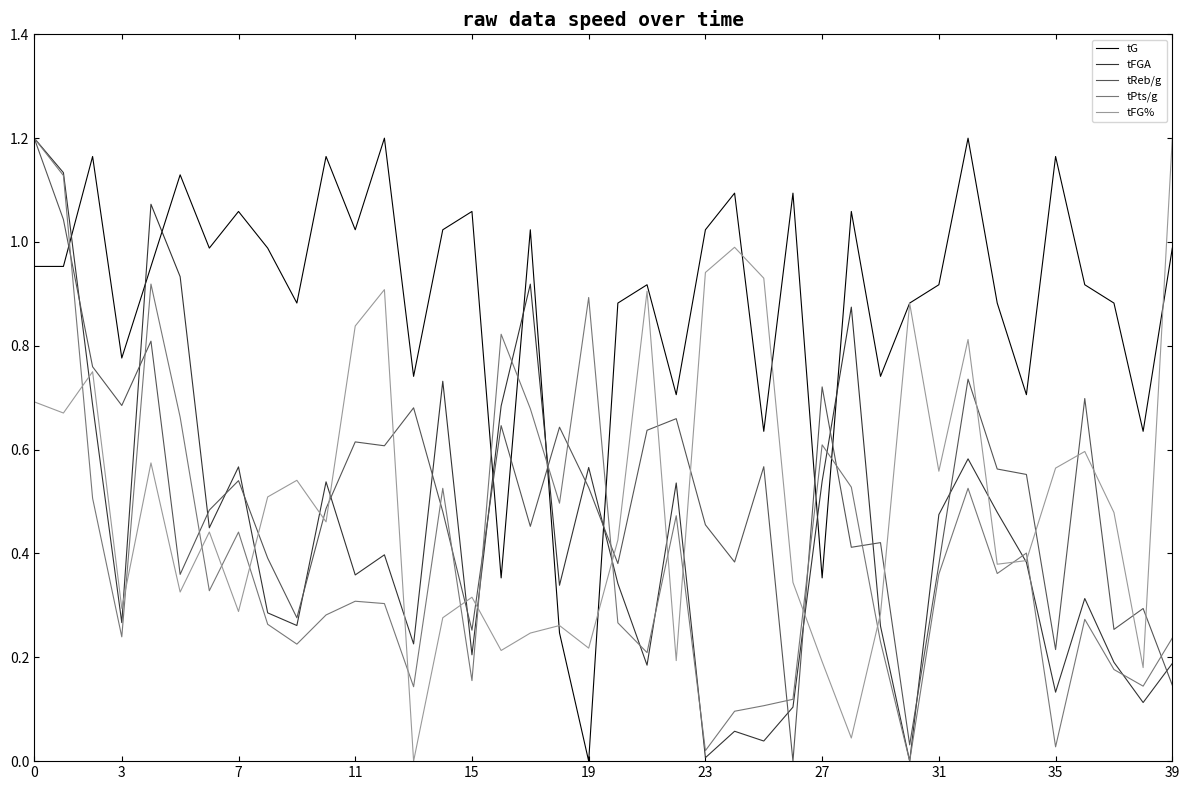

What is the sum of all tG values?

35.4